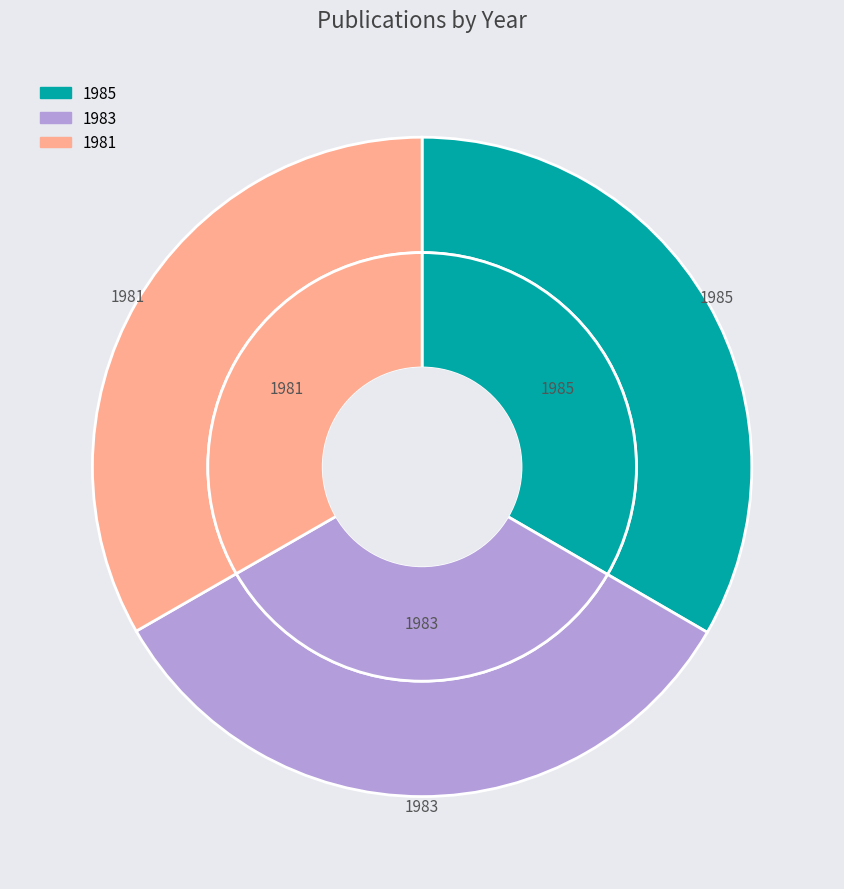

How many segments does this pie chart have?

3